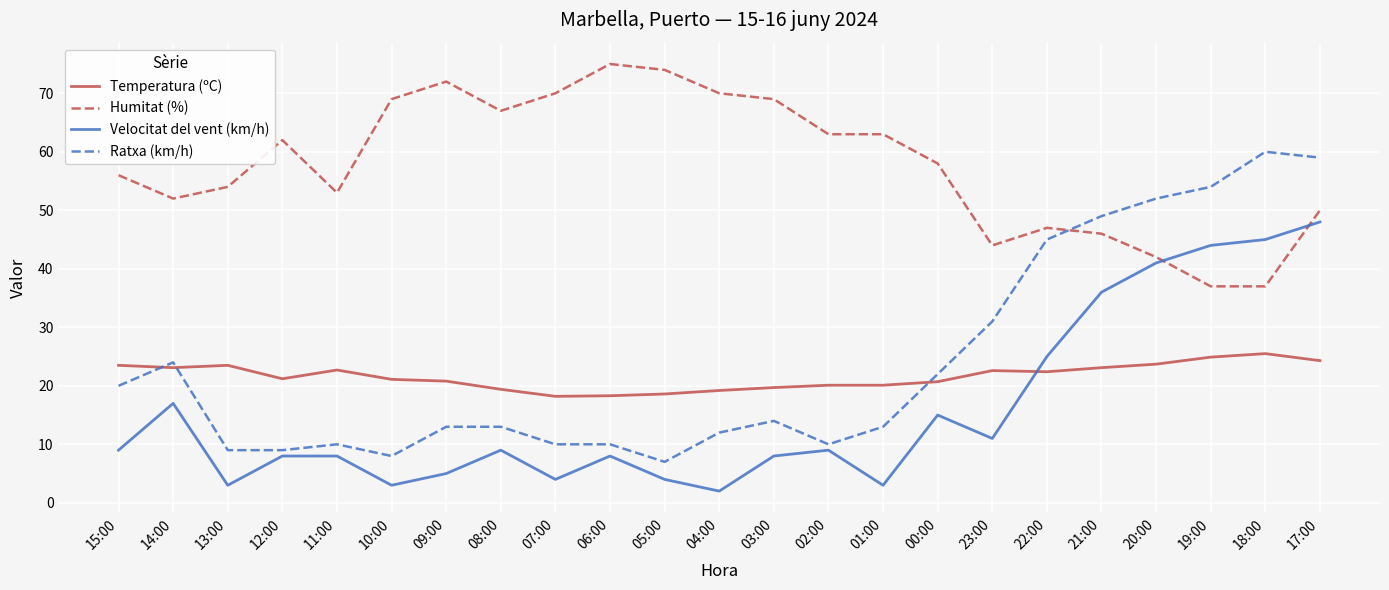

How many categories are shown in the chart?

23